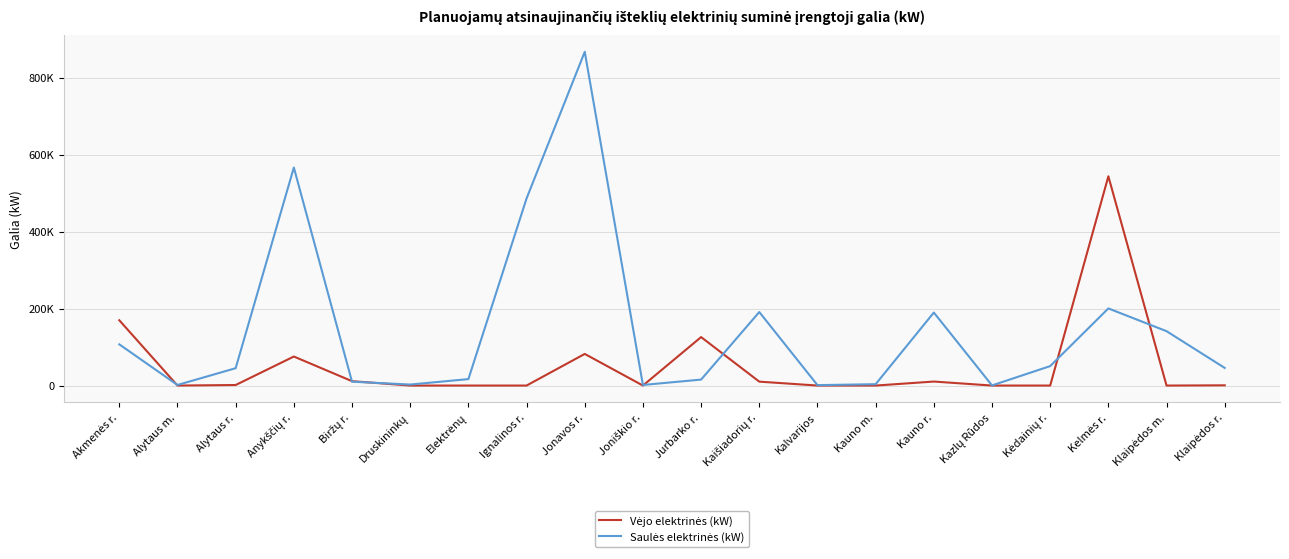

Is this an area chart (filled region under the line)?

No